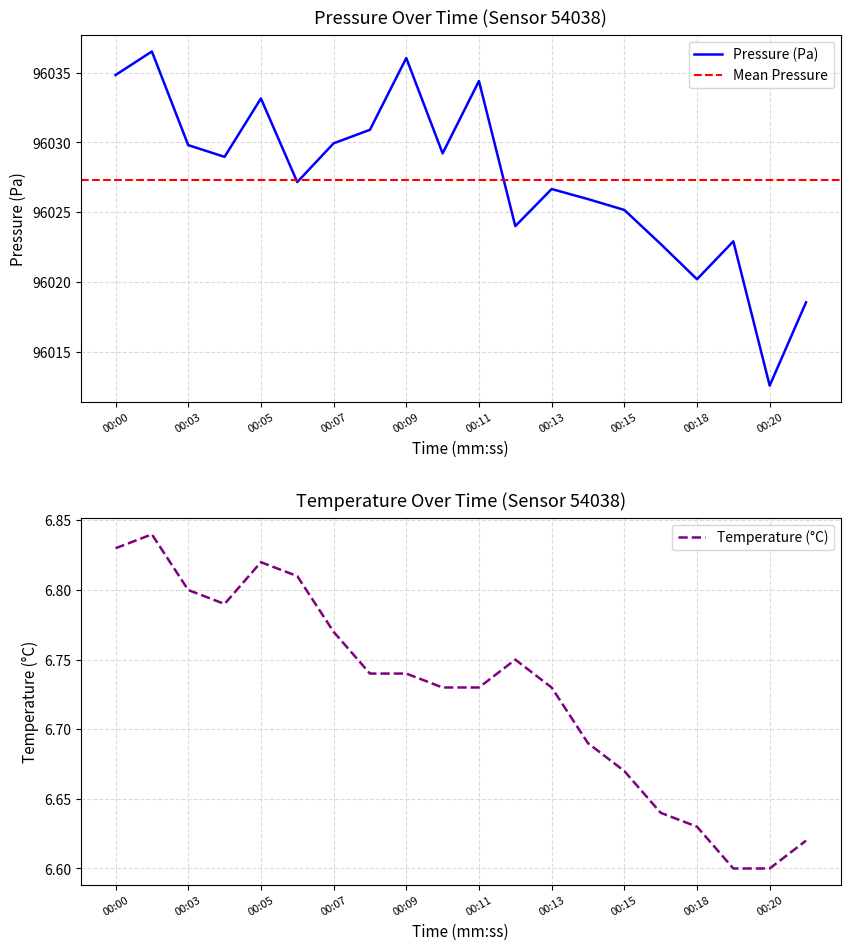

At which category does temperature reach its first local valley?

00:04